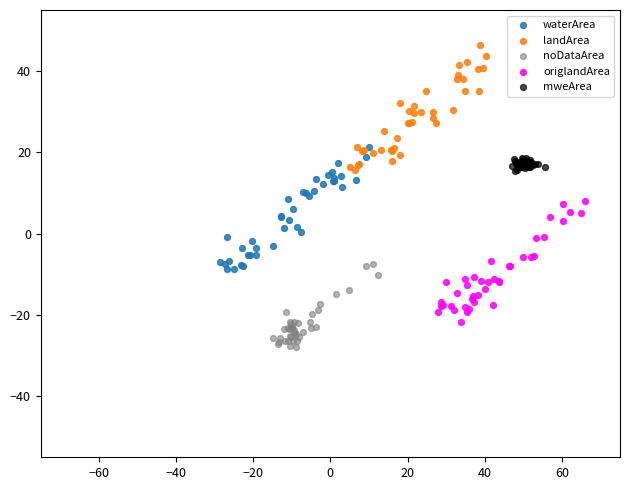

What are all the series names shown in the legend?

waterArea, landArea, noDataArea, origlandArea, mweArea